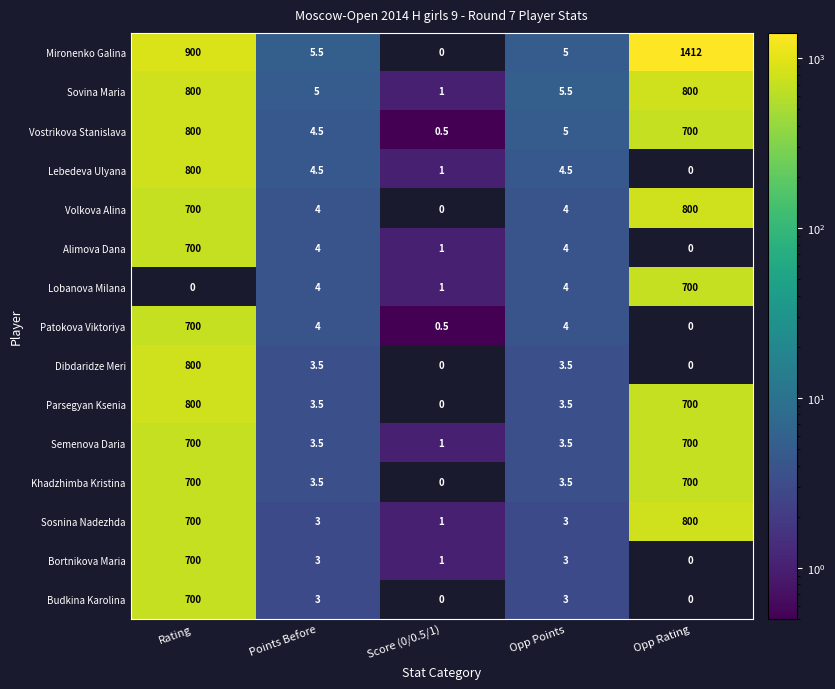

How many distinct data groups are displayed?

15